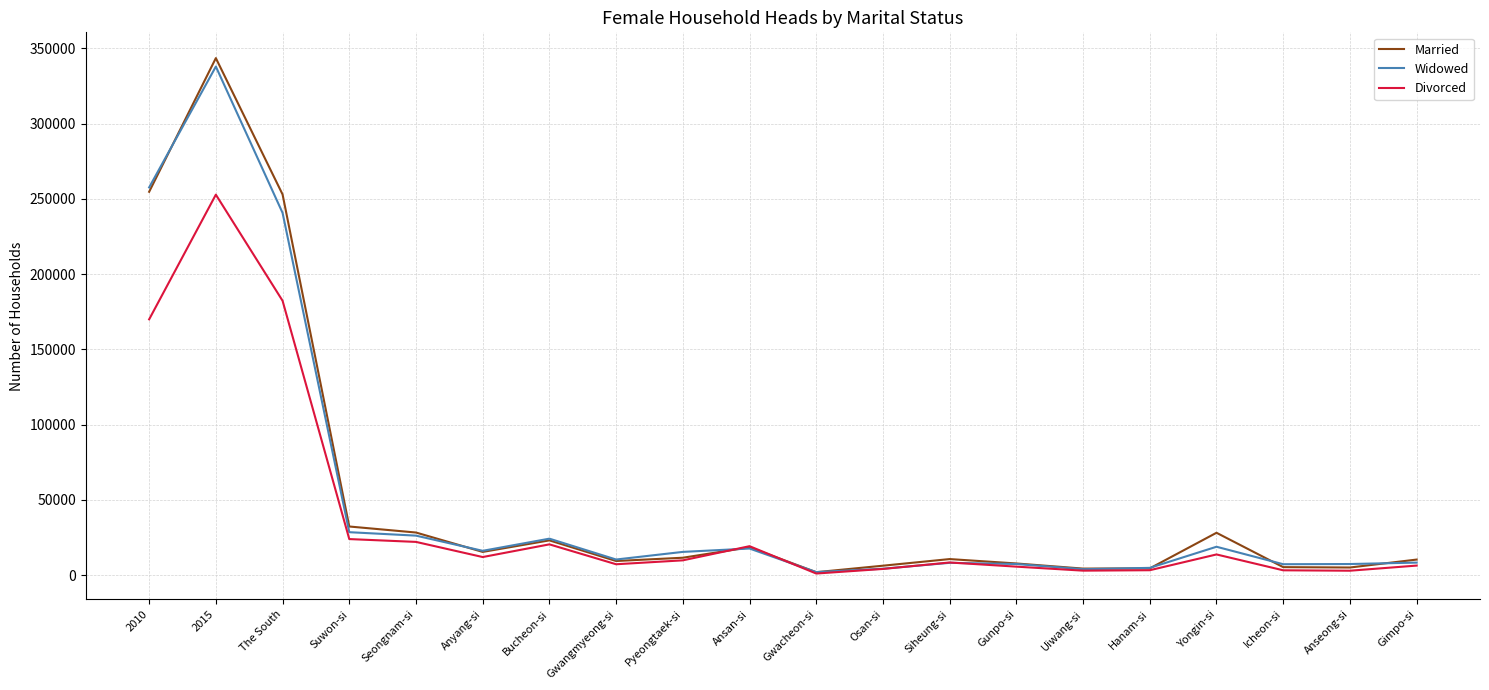

True or false: Married has more than 0 interior local peaks.

True